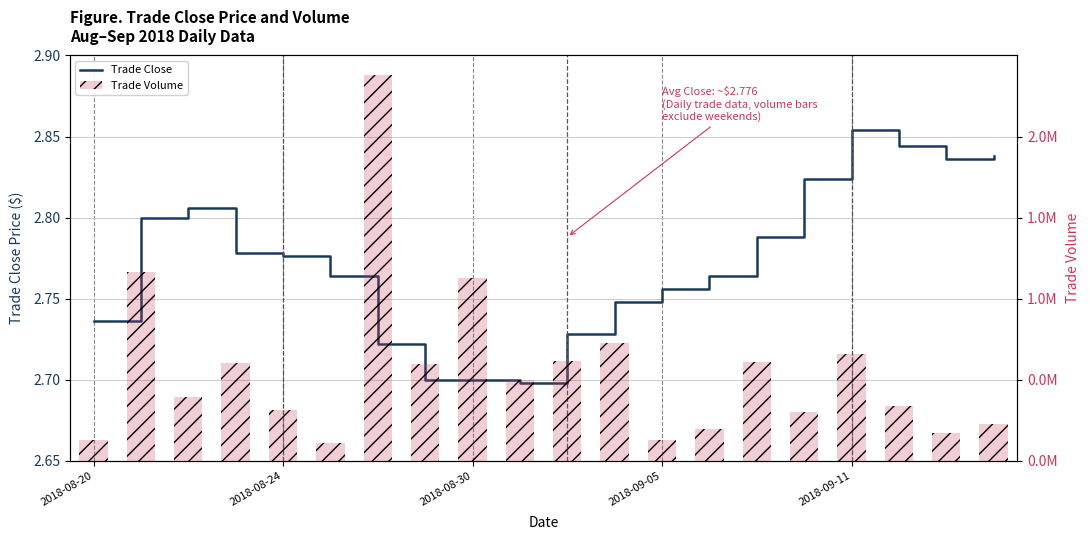

Rank the series by their average value, from lowest to highest.

Trade Close, Trade Volume